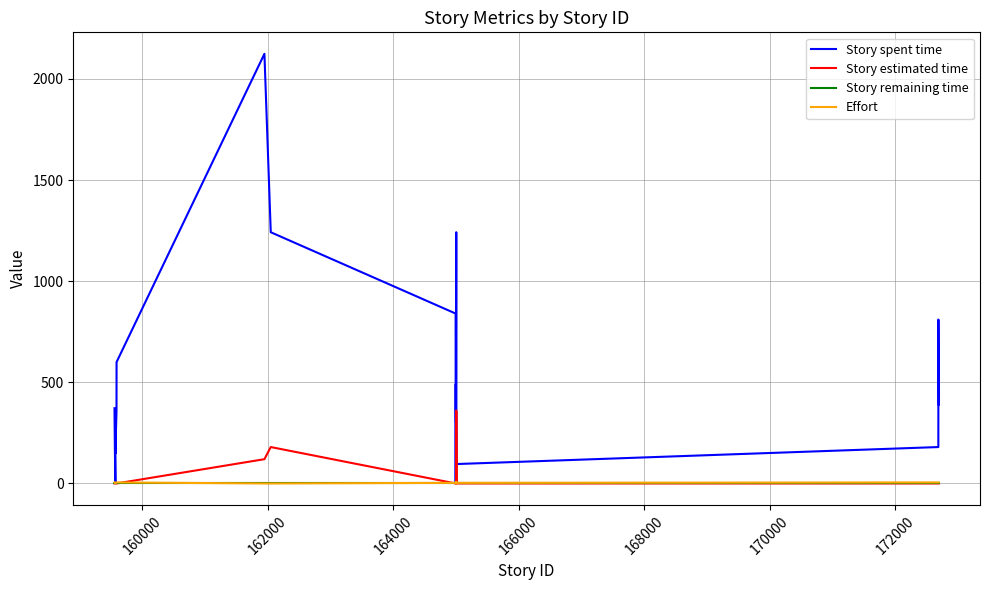

Which series has the largest total across all categories?

Story spent time